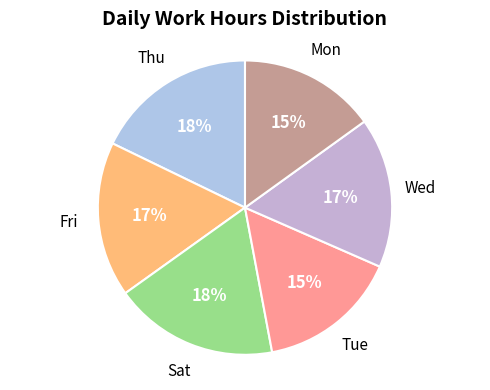

Is there any slice that represents more than half of the pie?

No